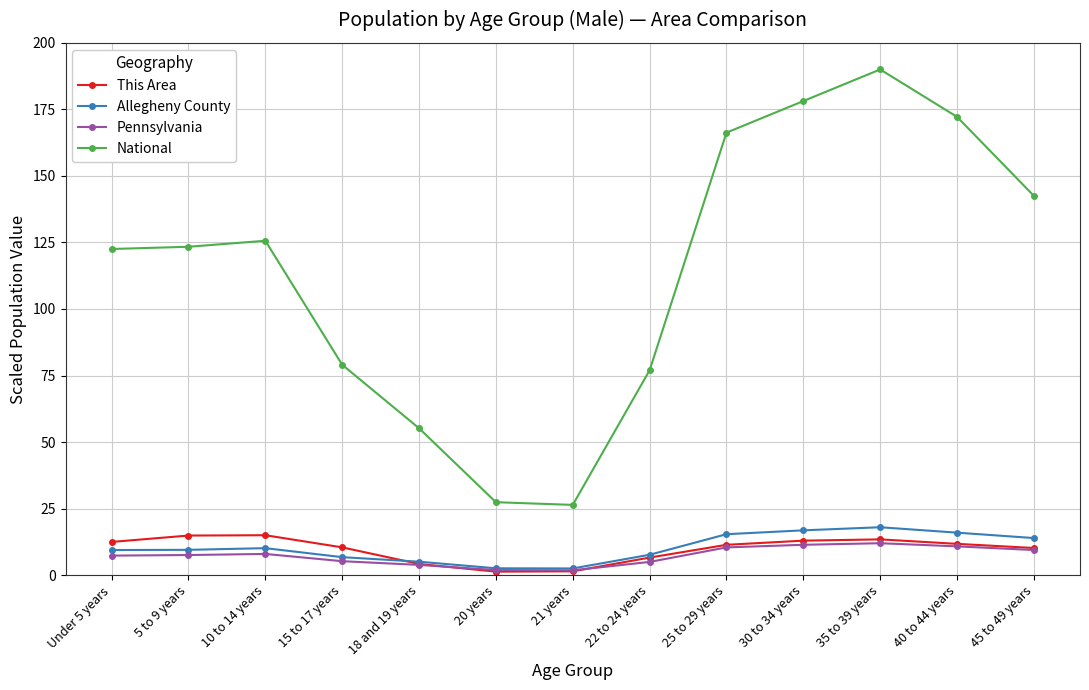

At 10 to 14 years, list the series in order from largest to smallest.

National, This Area, Allegheny County, Pennsylvania